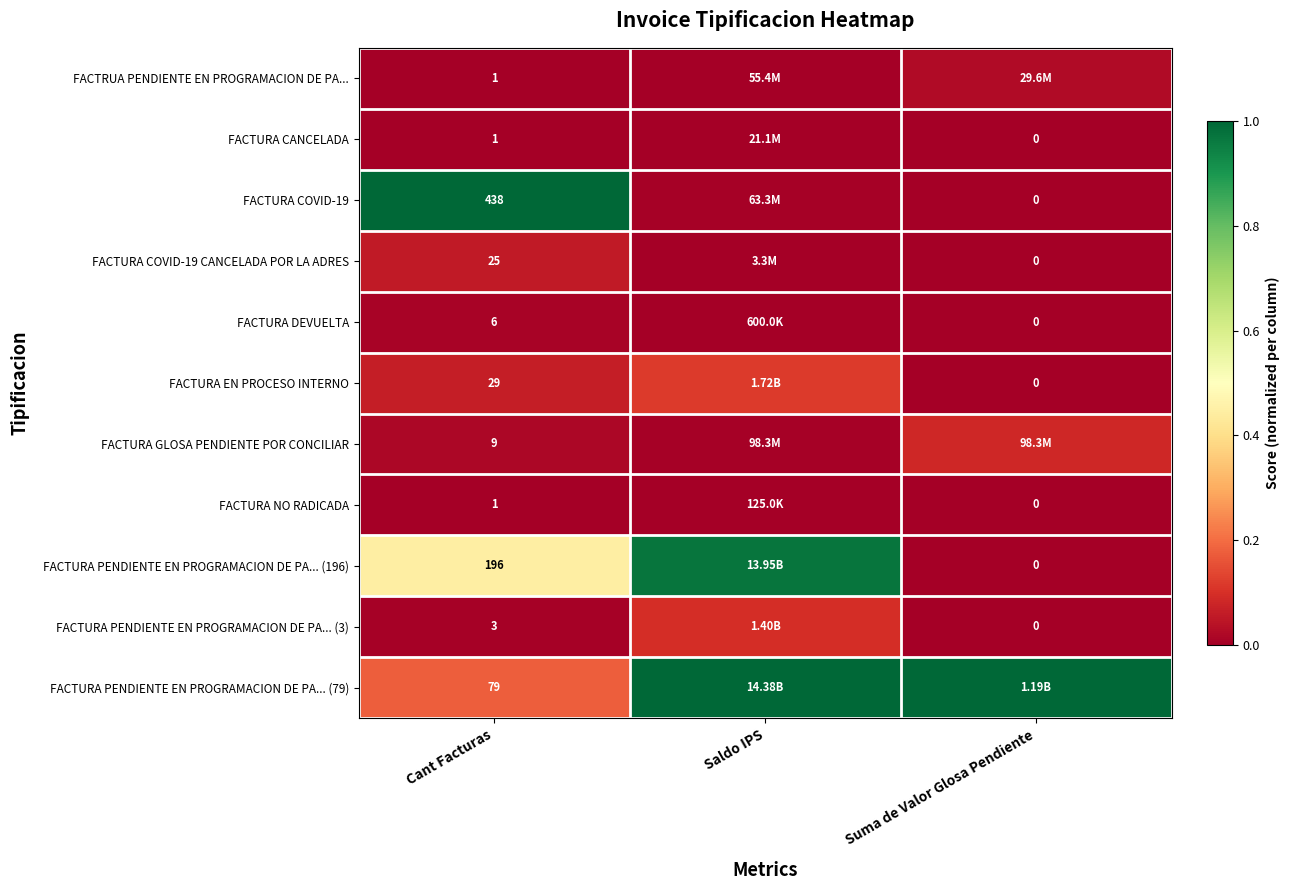

Which series changed the most between Cant Facturas and Suma de Valor Glosa Pendiente?

FACTURA COVID-19